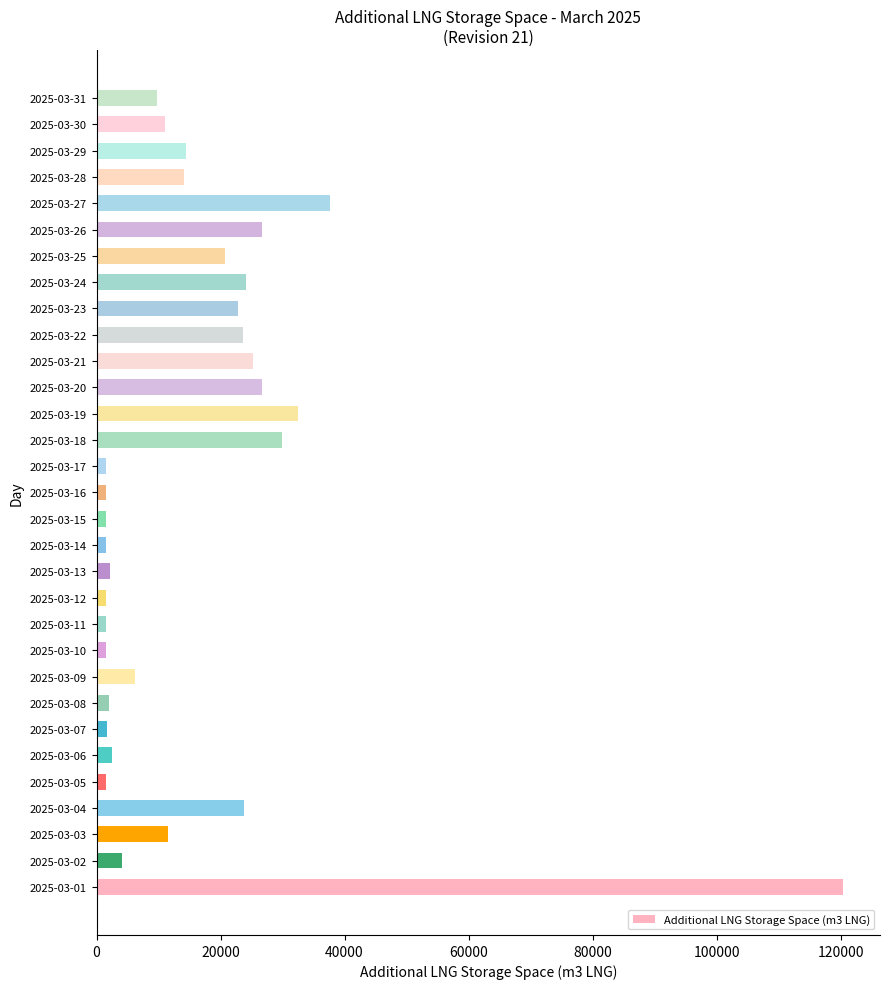

What is the ratio of the value at 2025-03-29 to the value at 2025-03-09?

2.3